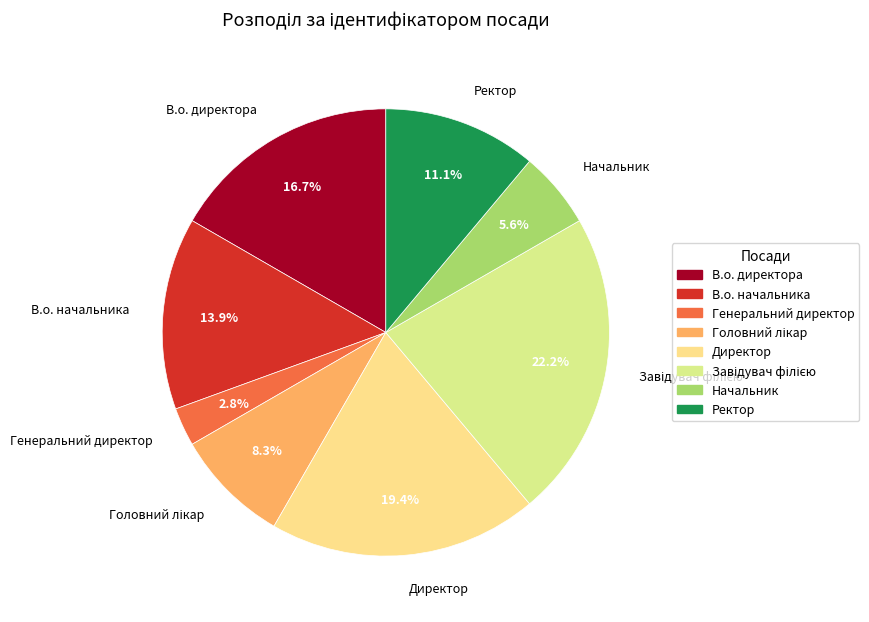

Which has a higher value, Генеральний директор or Ректор?

Ректор